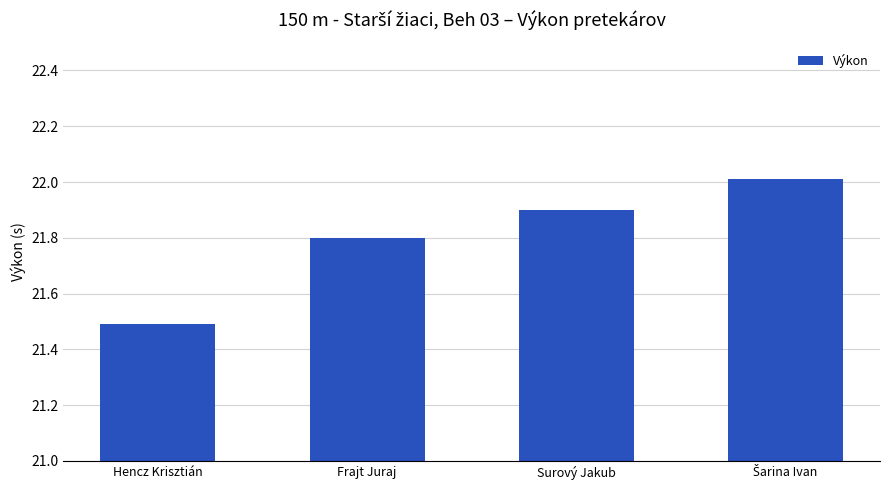

Count the number of data series in this chart.

1